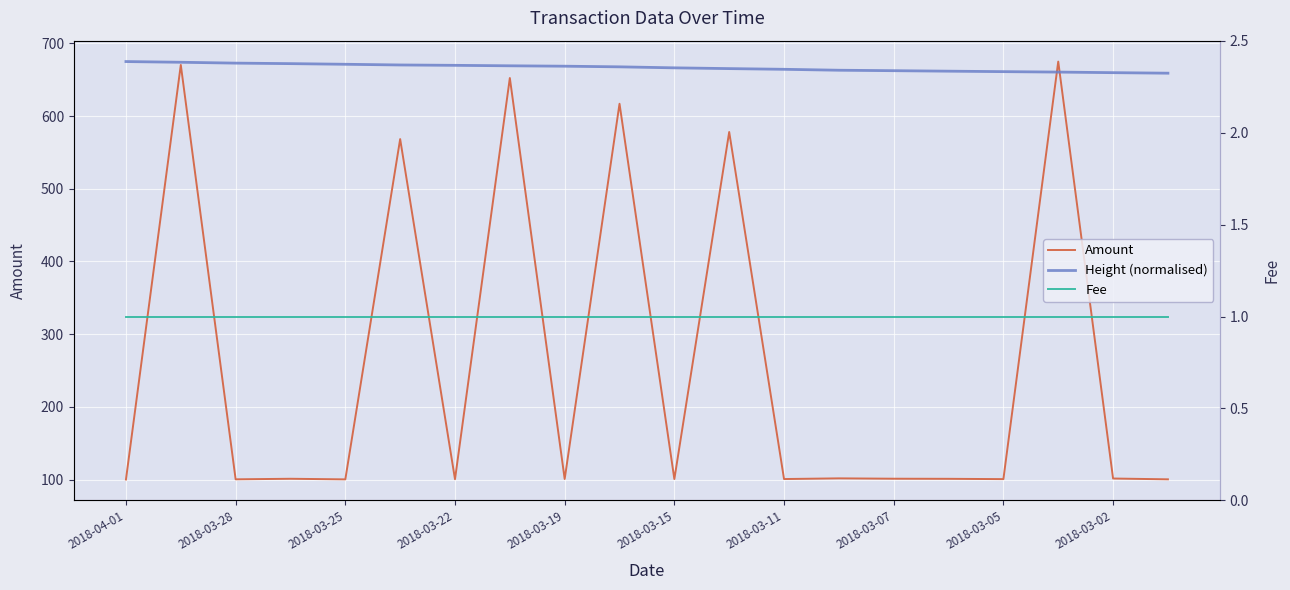

Reading left to right, list all the values displayed in this chart.

Amount: 100.0	670.5	100.3	101.0	100.2	568.5	100.4	652.5	100.7	617.1	100.6	578.2	100.6	101.6	101.1	101.0	100.5	675.1	101.4	100.2
Height (normalised): 675.1	674.2	673.0	672.3	671.4	670.4	669.9	669.3	668.7	667.9	666.5	665.4	664.5	663.2	662.6	661.9	661.3	660.6	659.8	659.1
Fee: 1.0	1.0	1.0	1.0	1.0	1.0	1.0	1.0	1.0	1.0	1.0	1.0	1.0	1.0	1.0	1.0	1.0	1.0	1.0	1.0